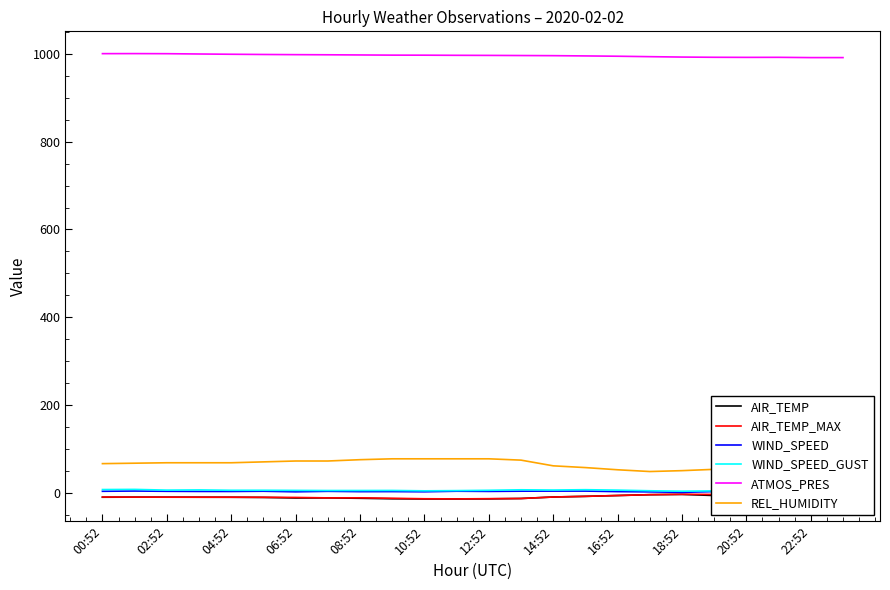

In WIND_SPEED, how many points are lower than both neighbors (excluding endpoints)?

7